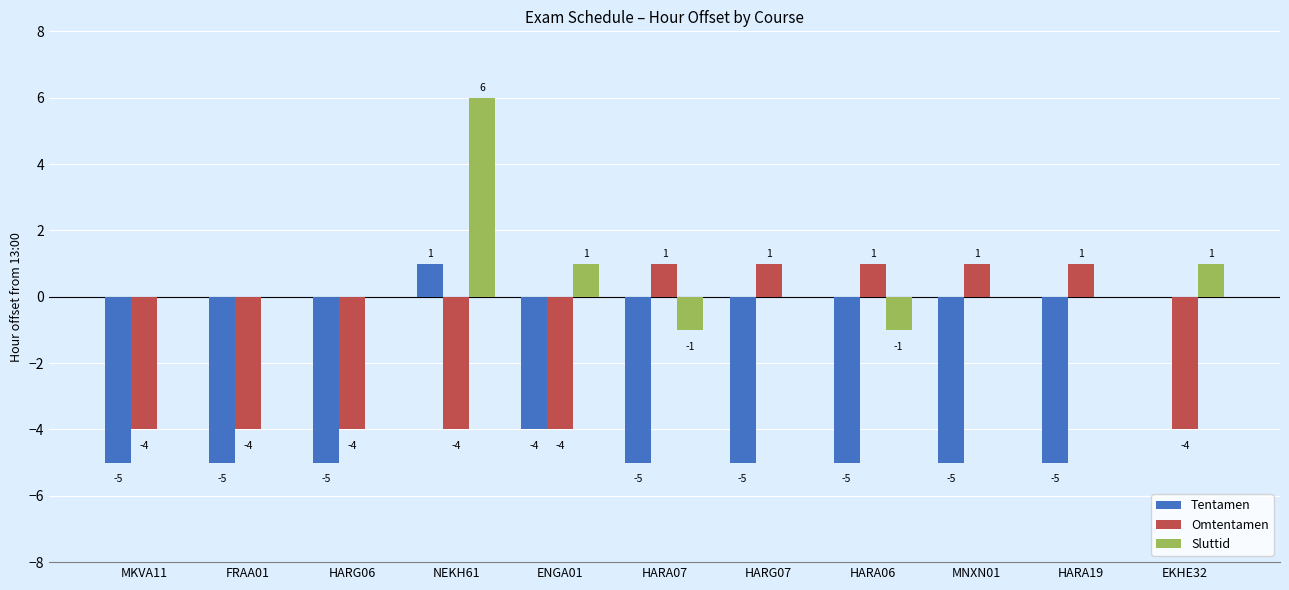

True or false: Tentamen has a value of 0 at EKHE32.

True